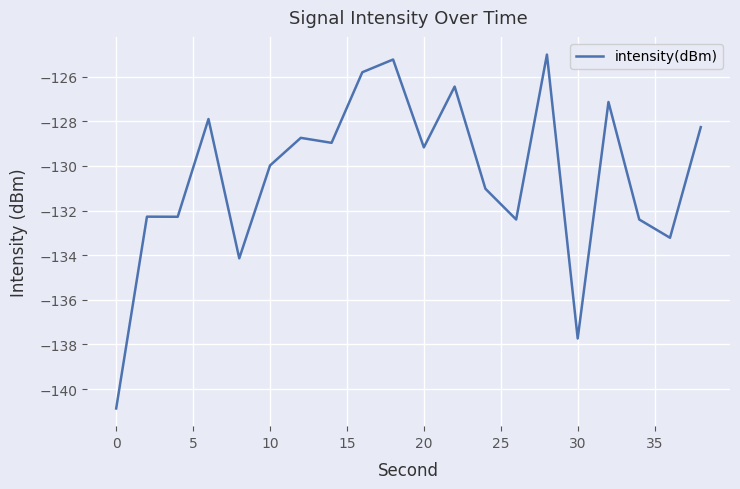

What is the difference between the maximum and minimum values?

15.9